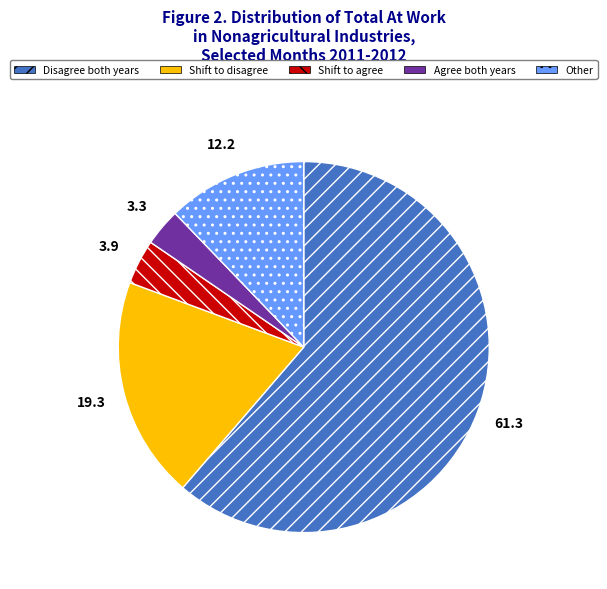

Rank the categories by value from highest to lowest.

Disagree both years, Shift to disagree, Other, Shift to agree, Agree both years